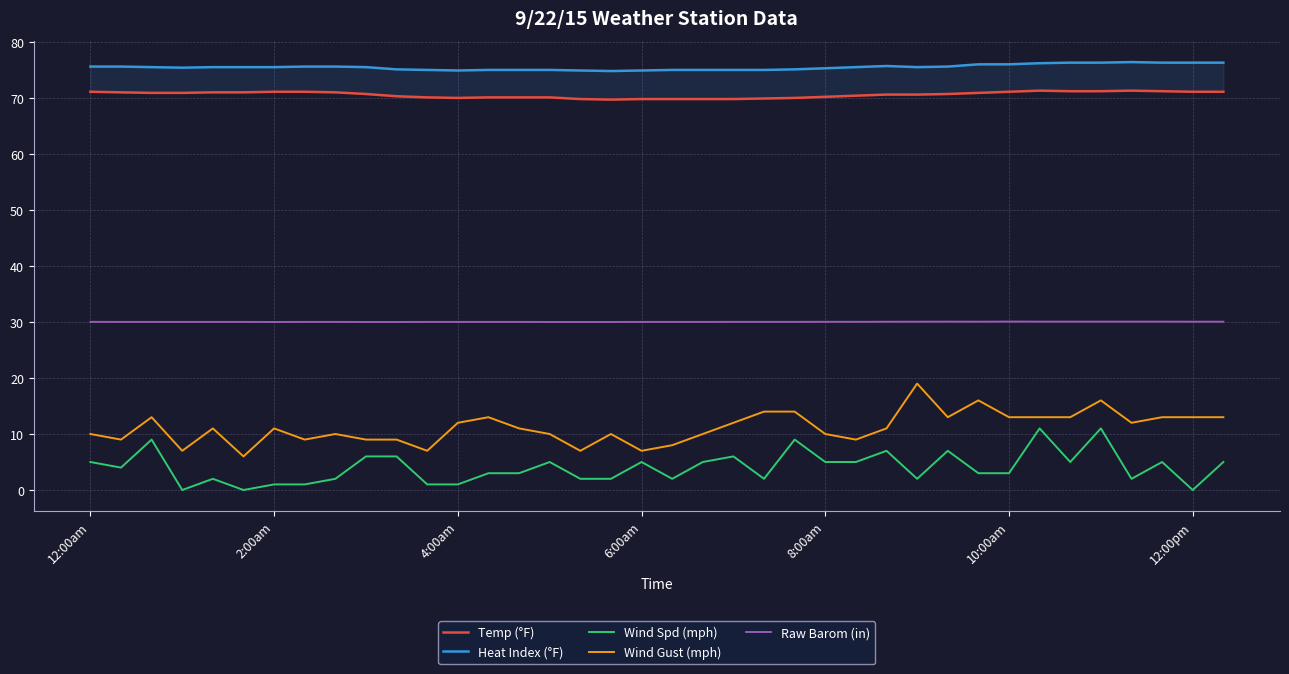

True or false: Temp (°F) and Wind Spd (mph) cross at least once.

False